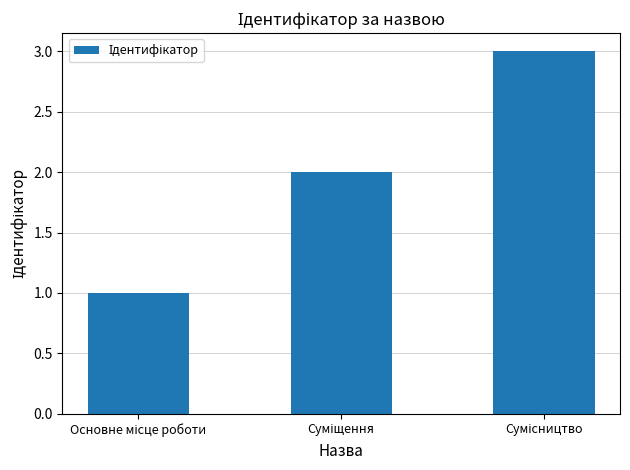

What is the greatest value displayed?

3